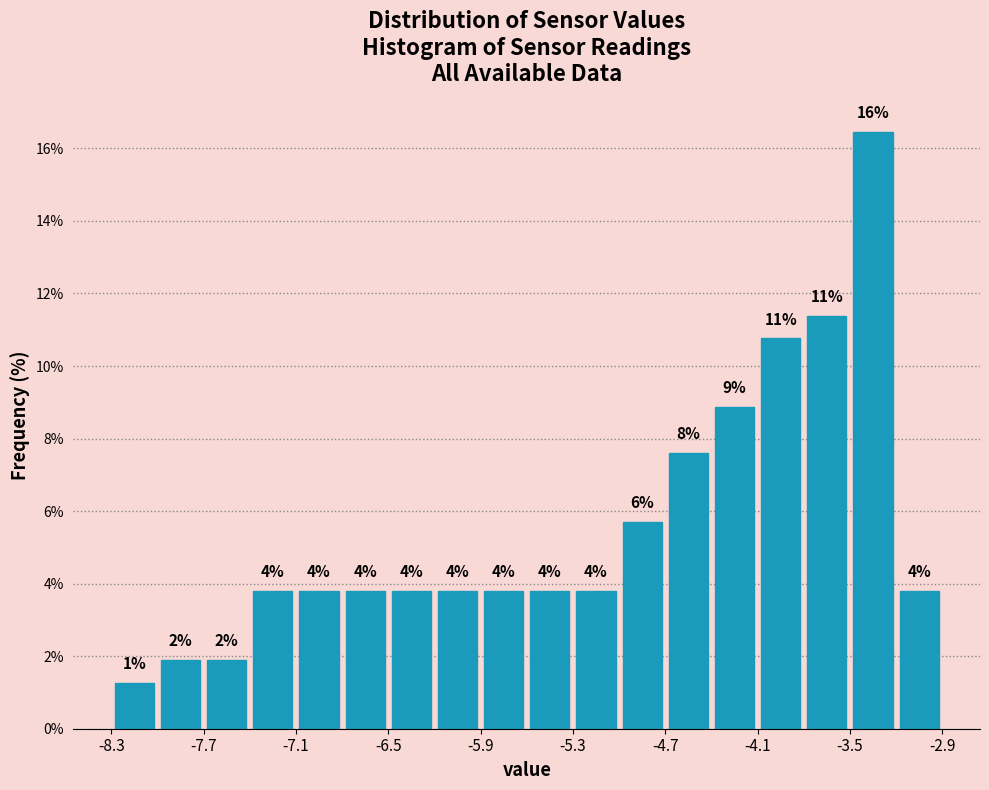

Around what value on the x-axis is the tallest bar? Give the approximate position of its centre, as read against the axis.

-3.3